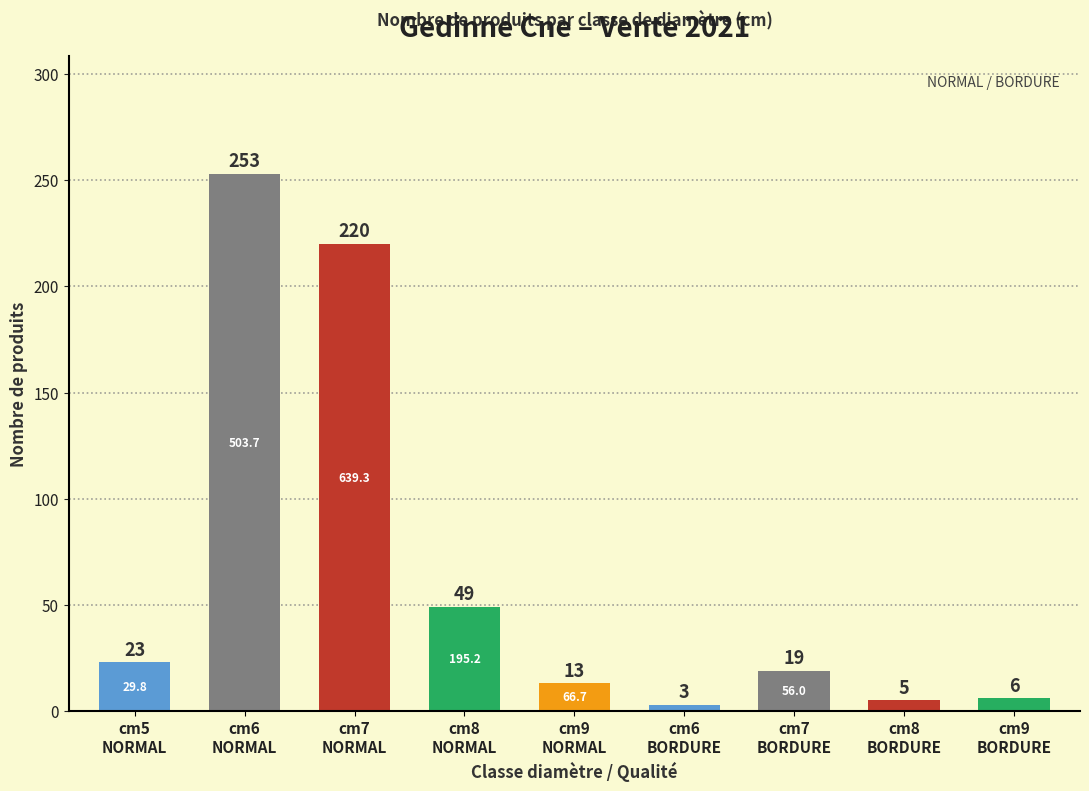

How many values are below 19?

4